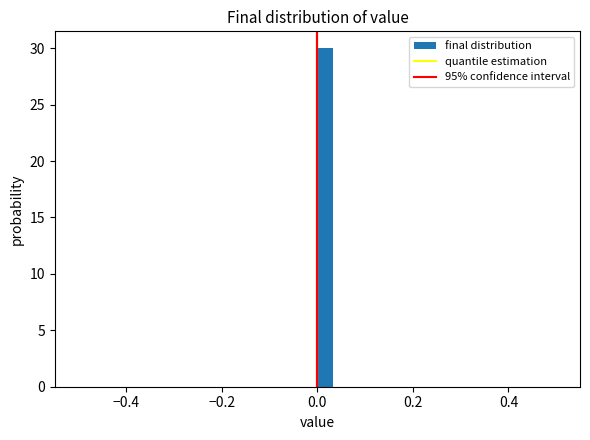

Around what value on the x-axis is the tallest bar? Give the approximate position of its centre, as read against the axis.

0.02